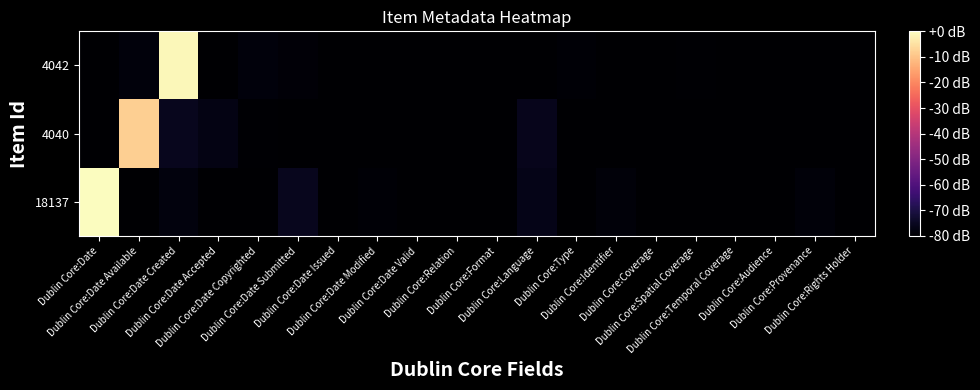

What is the difference between the highest and lowest values at Dublin Core:Date Modified?

0.7